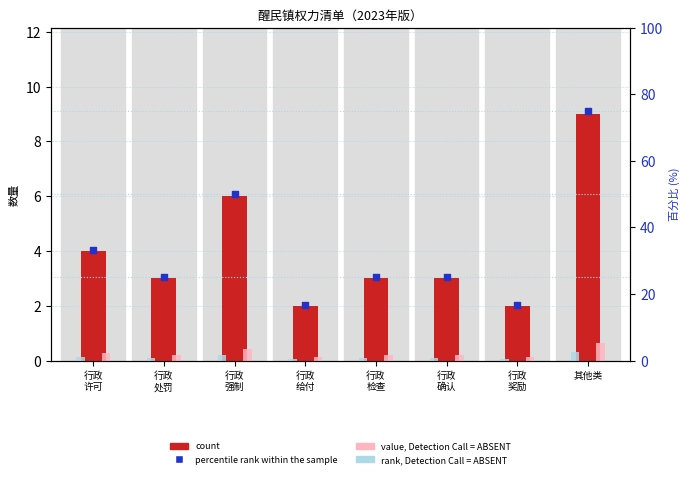

Which series has the largest Y range (max minus min)?

percentile rank within the sample